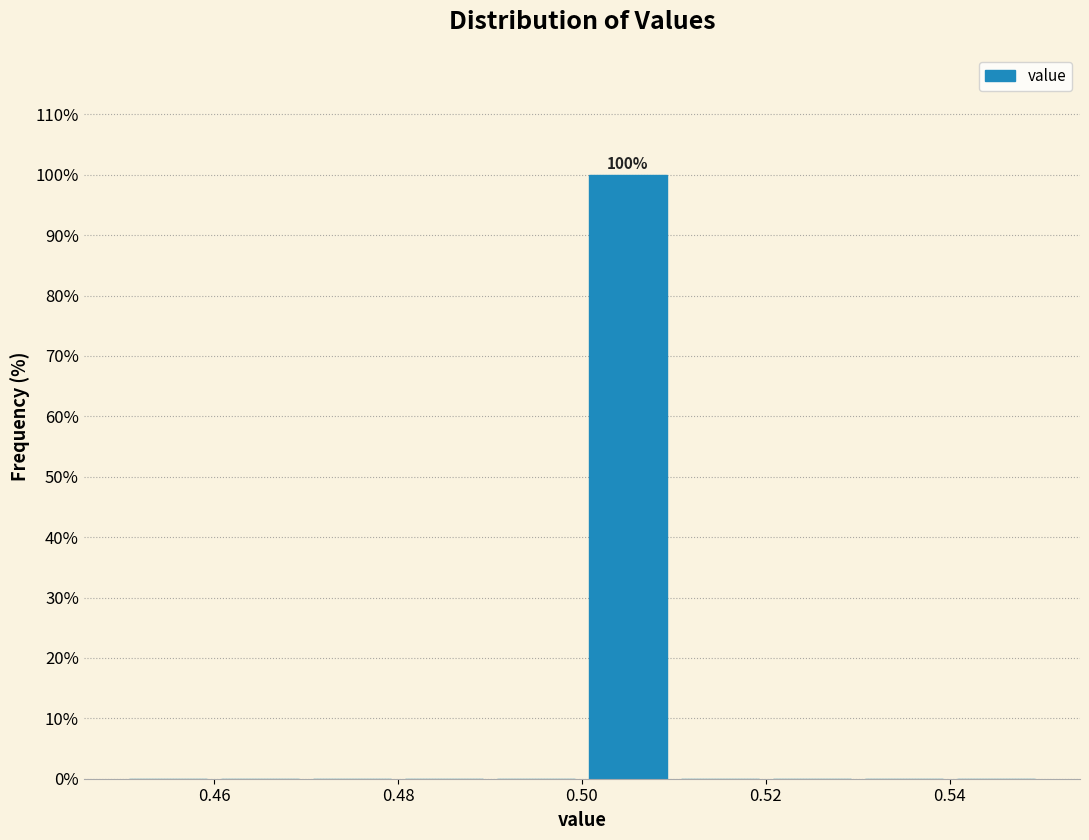

Over which range of the x-axis is the bar tallest?

0.50 to 0.51